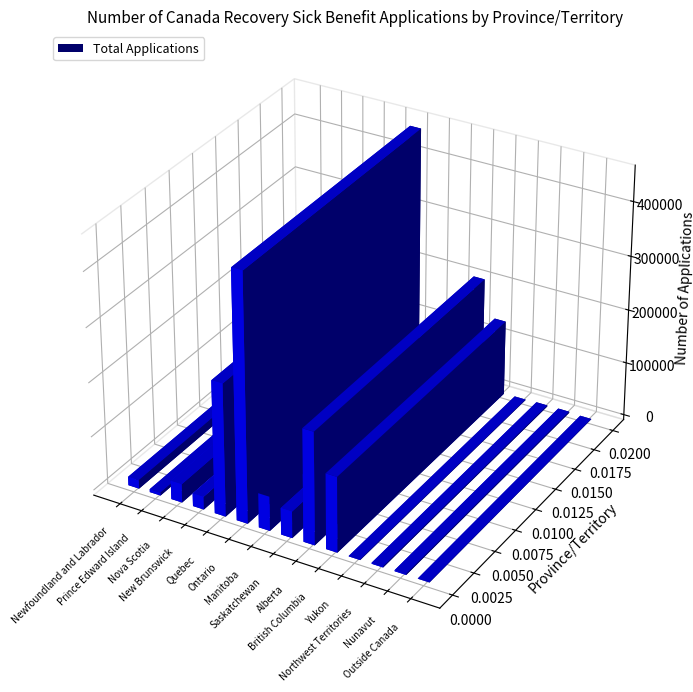

How many series are shown in this chart?

1